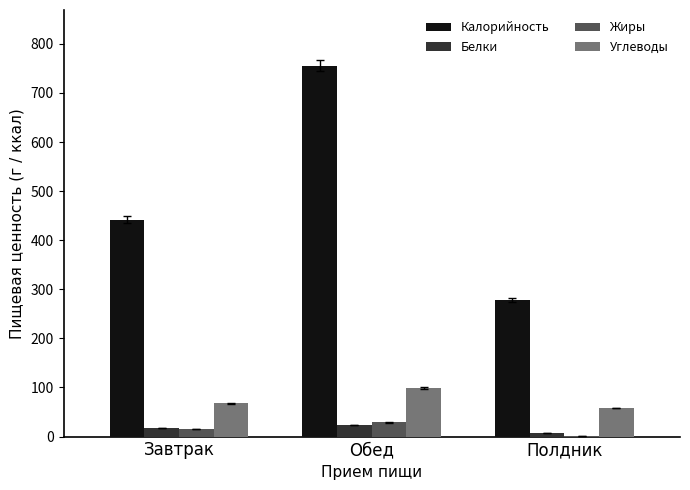

What is the sum of all Калорийность values?

1475.0